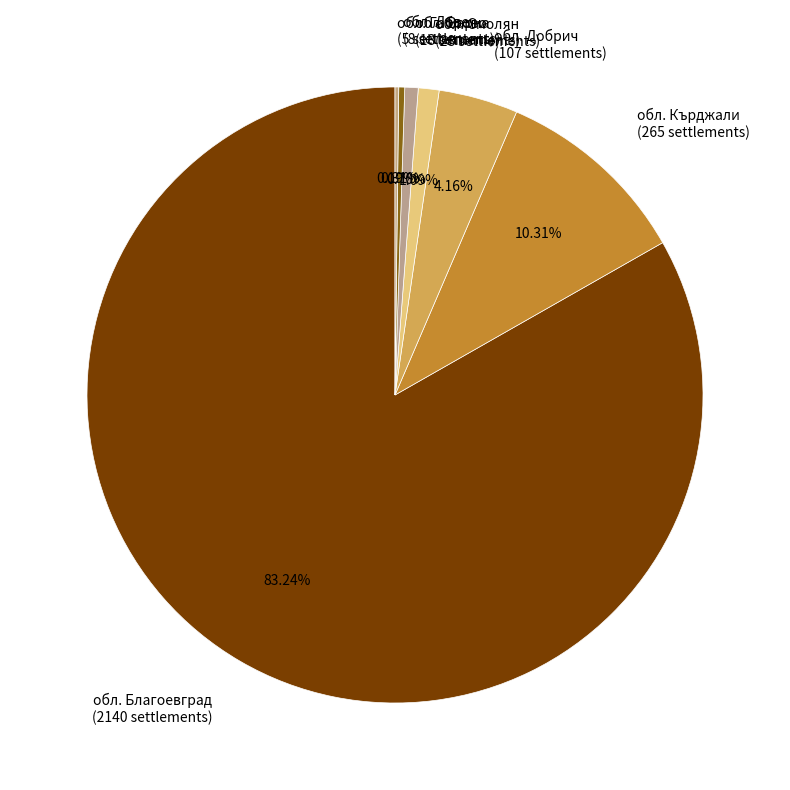

Which slice is the largest?

обл. Благоевград